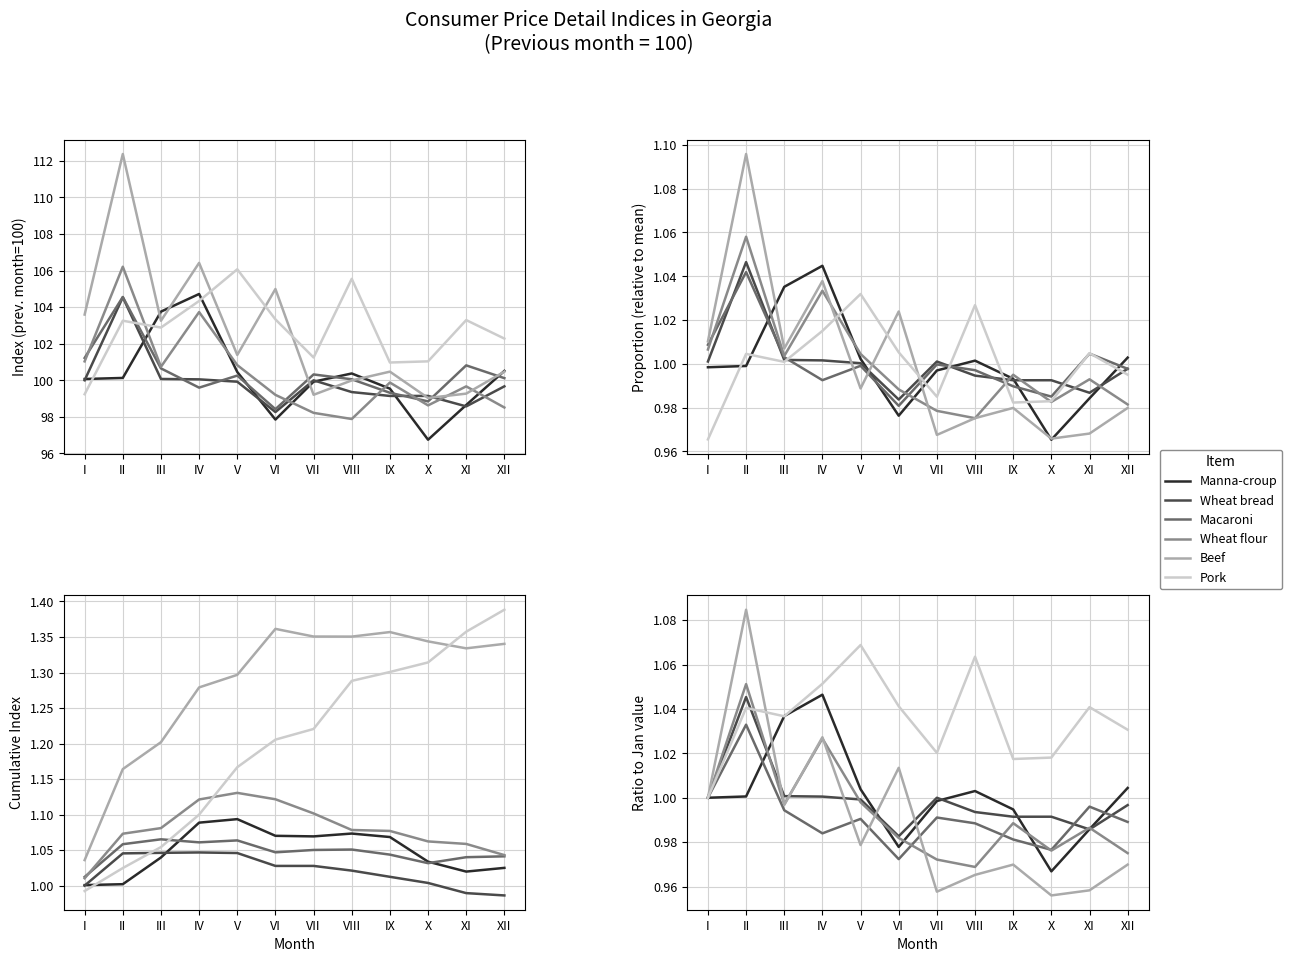

Which series has the largest range (max minus min)?

Beef